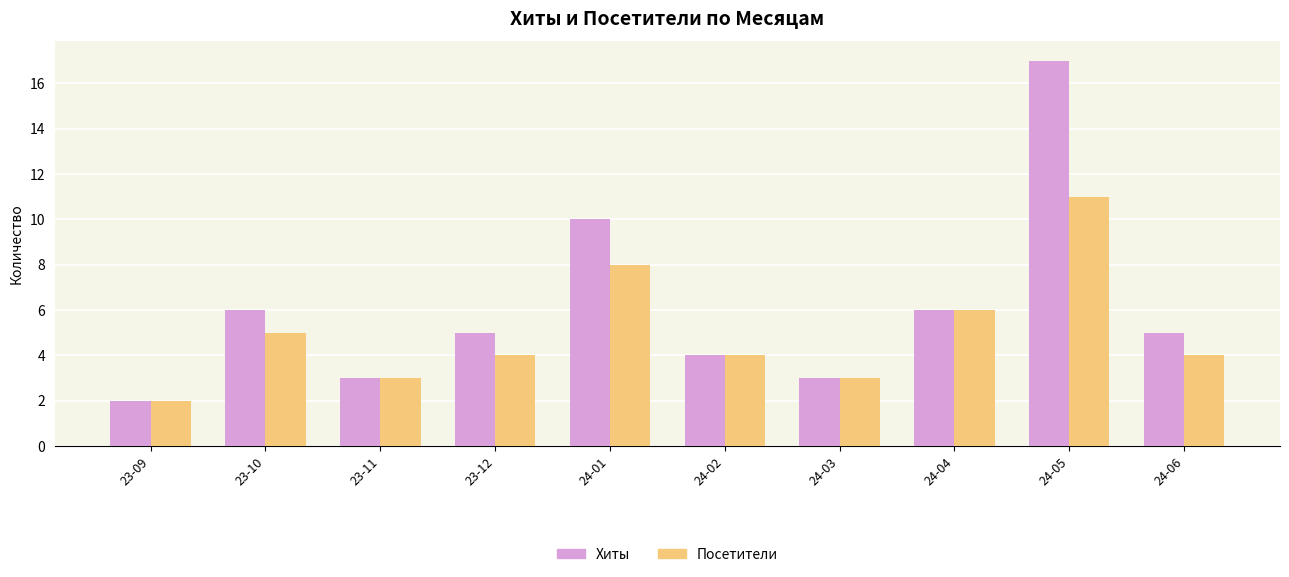

List the series in order of their overall mean, lowest first.

Посетители, Хиты